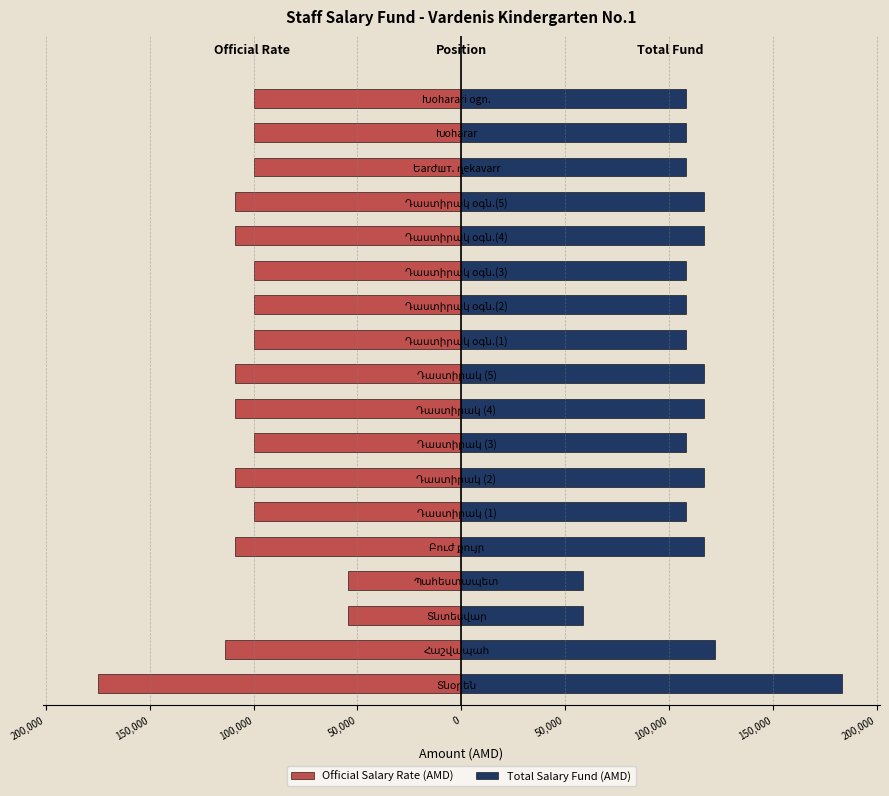

What is the approximate value of Official Salary Rate (AMD) at Տնօրեն?

-175000